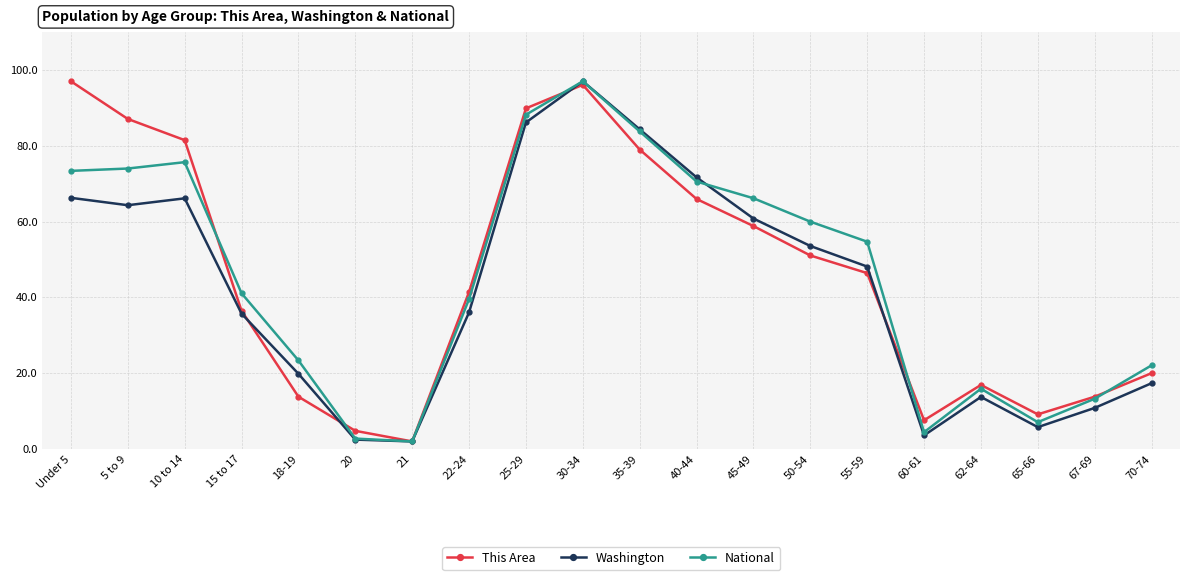

What is the difference between the National values at 67-69 and 55-59?

41.4